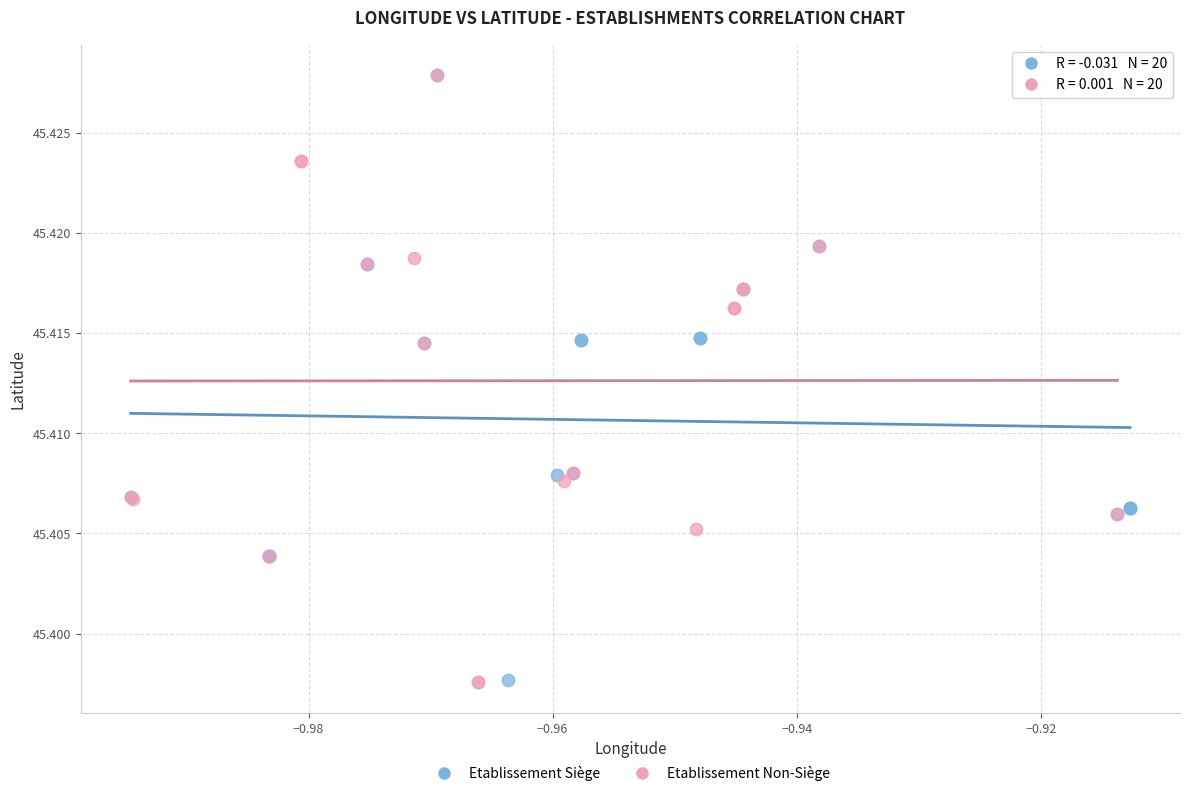

What are all the series names shown in the legend?

Etablissement Siège, Etablissement Non-Siège